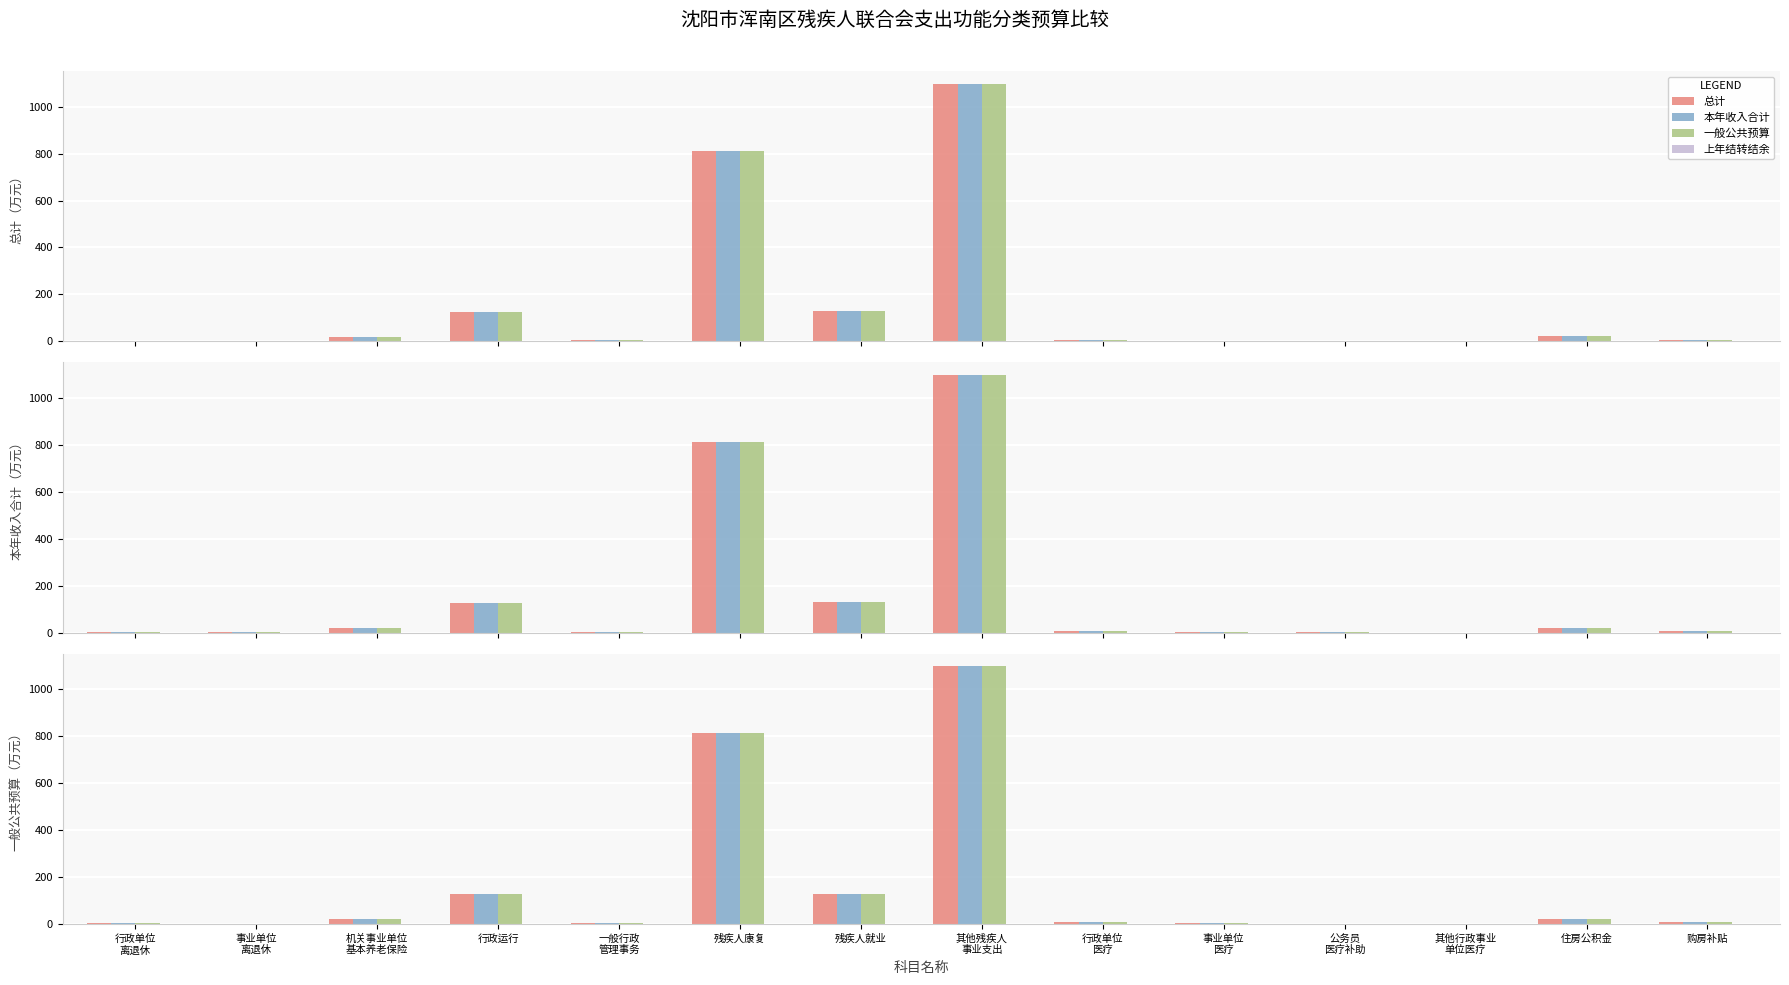

Count the number of categories in the chart.

14